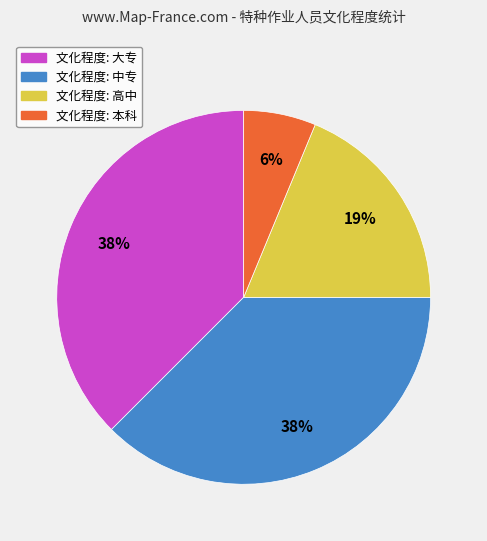

To the nearest percent, what is the average slice percentage?

25%